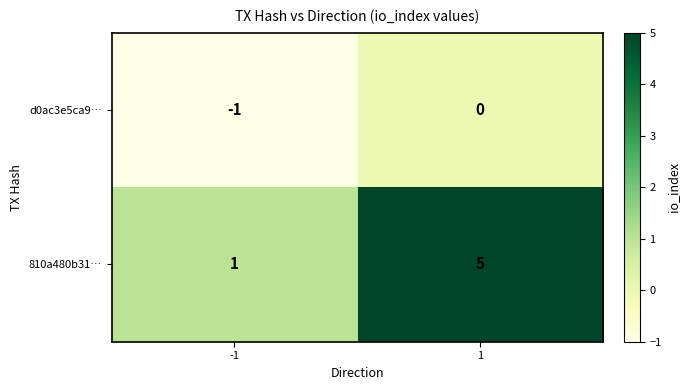

True or false: 810a480b31… has a value of 2 at 1.

False